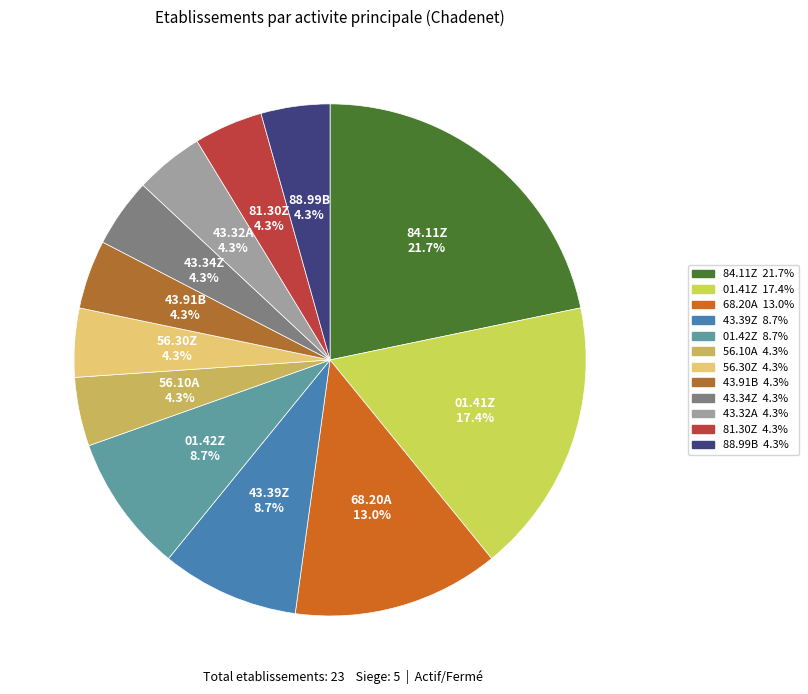

How many slices are in this pie chart?

12